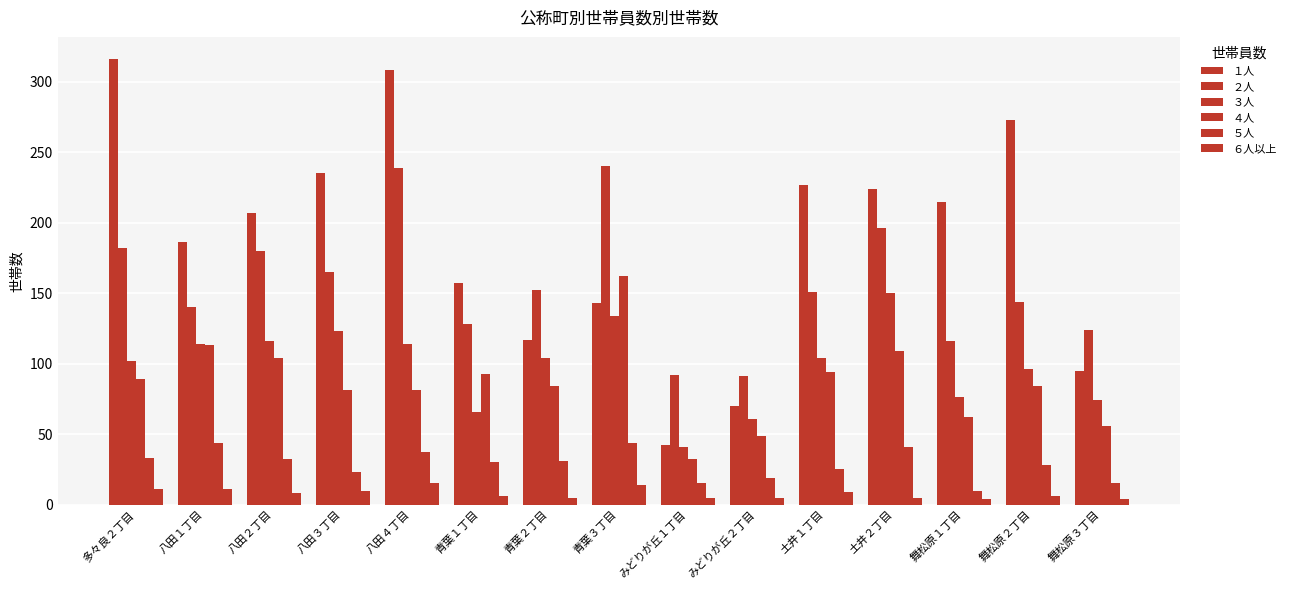

True or false: ６人以上 has a value of 11 at 八田１丁目.

True